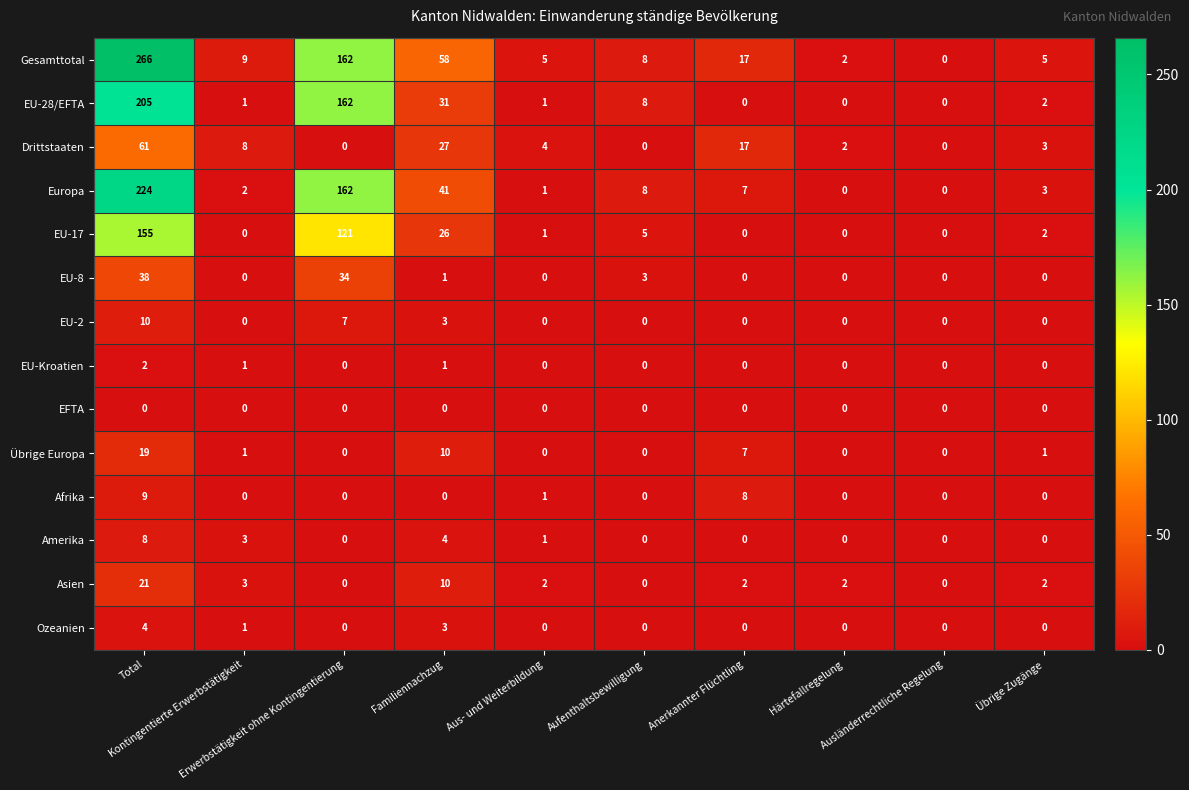

How many EU-Kroatien values are between 0 and 1?

9